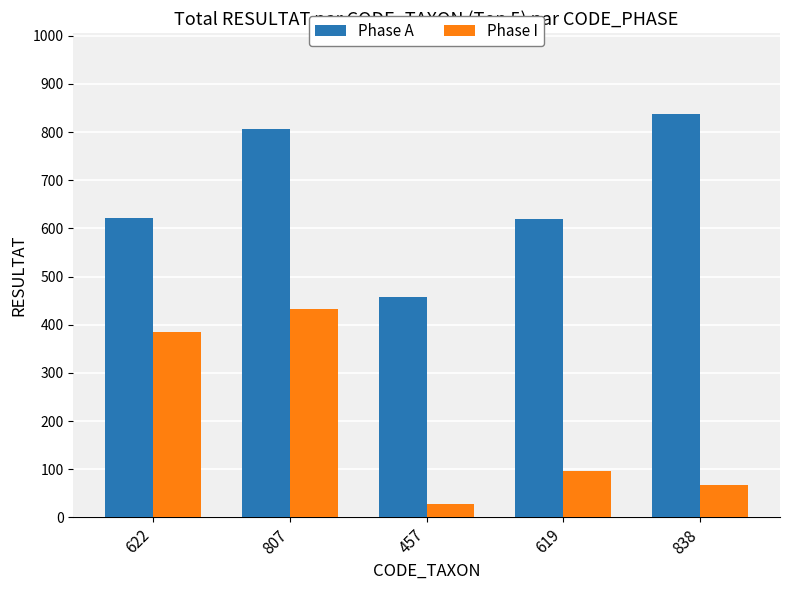

What is the average value of the Phase A series?

669